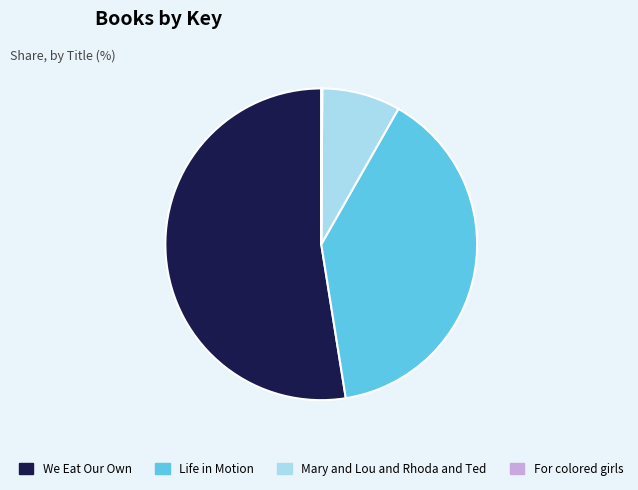

Is there any slice that represents more than half of the pie?

Yes